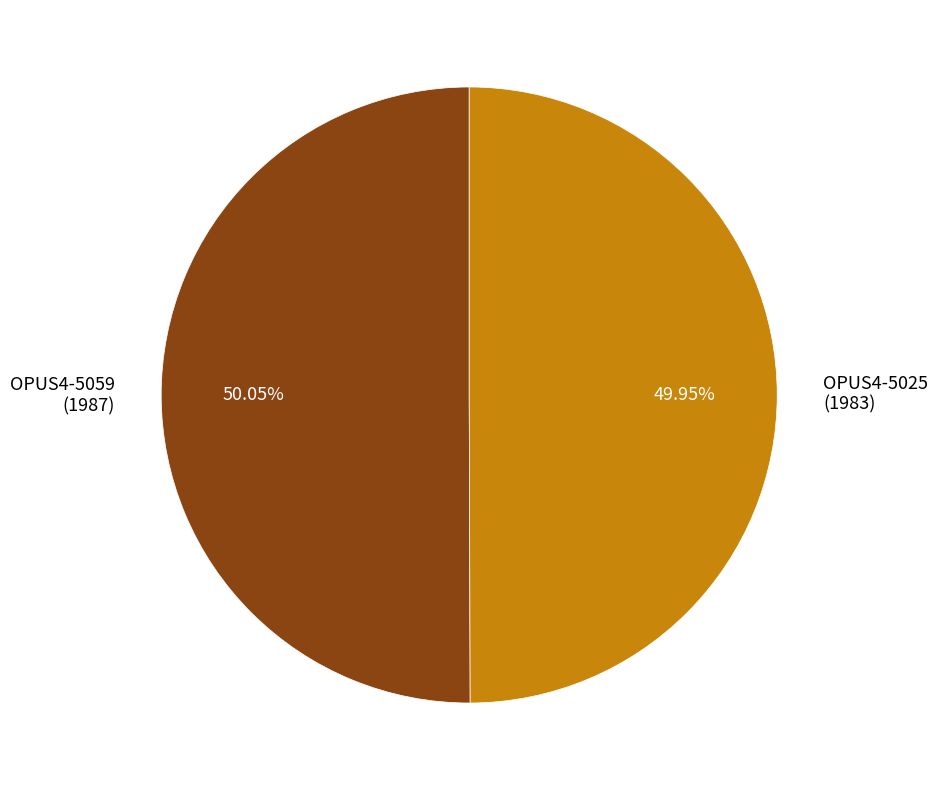

What is the ratio of the value at OPUS4-5059 (1987) to the value at OPUS4-5025 (1983)?

1.0